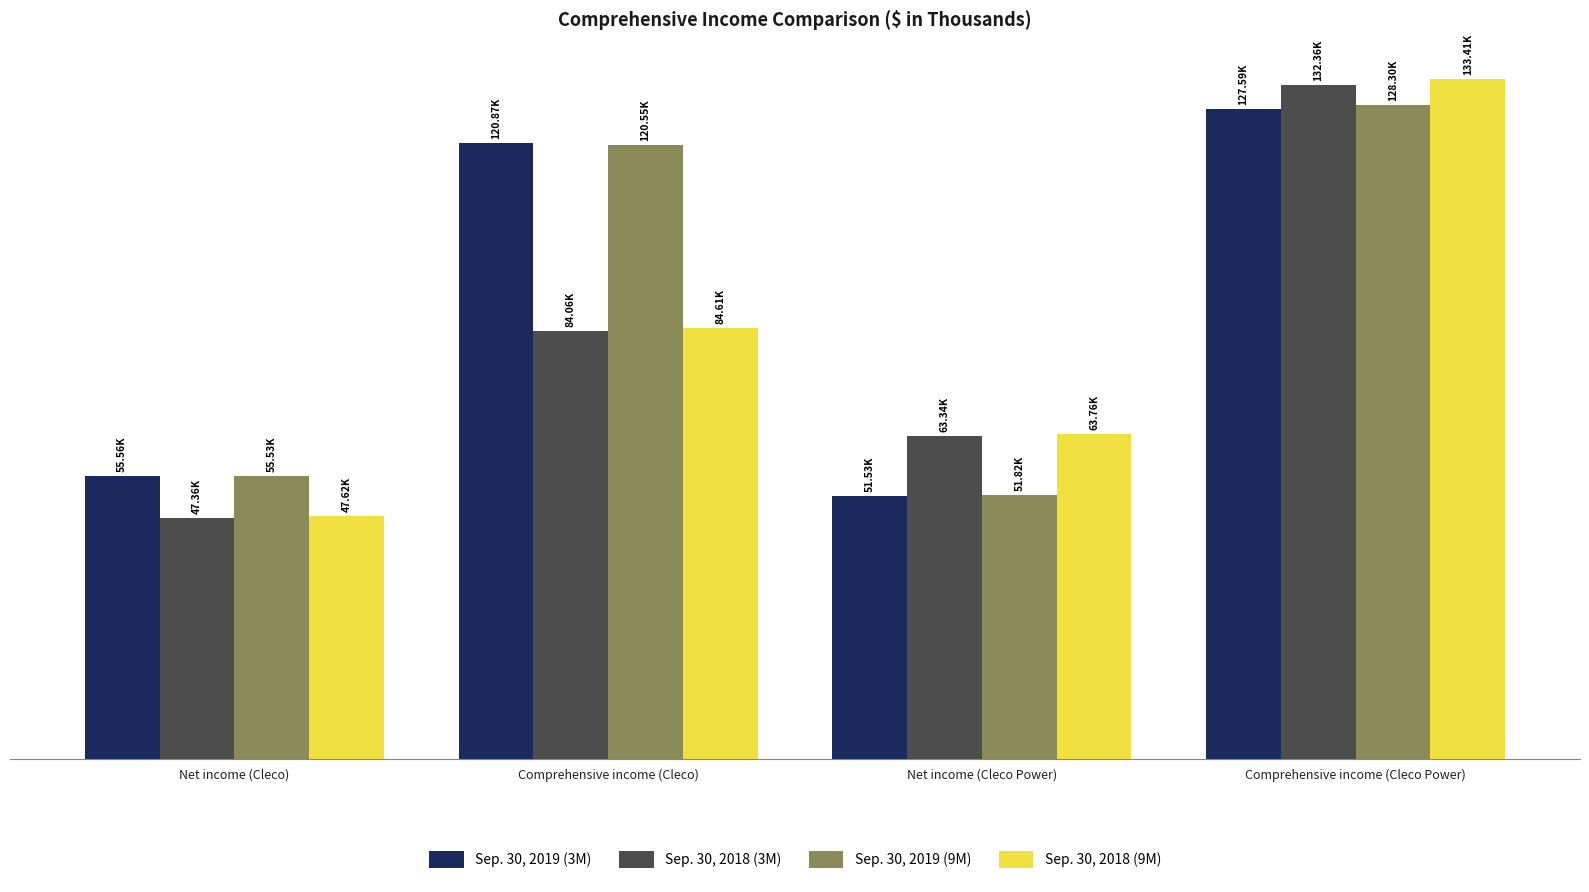

The Sep. 30, 2018 (3M) series shows 48474 at Comprehensive income (Cleco). True or false?

False